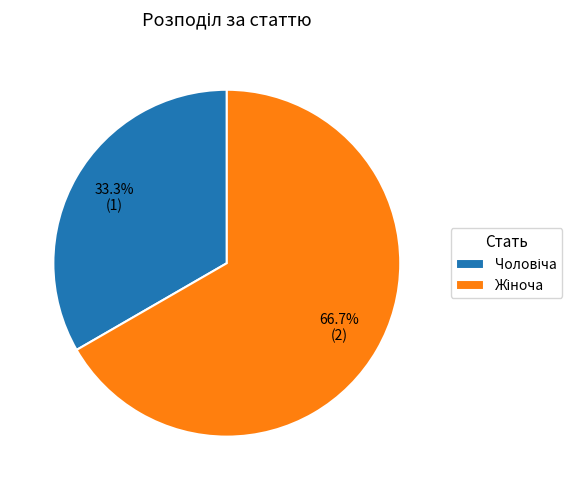

Is there a majority slice in this chart?

Yes